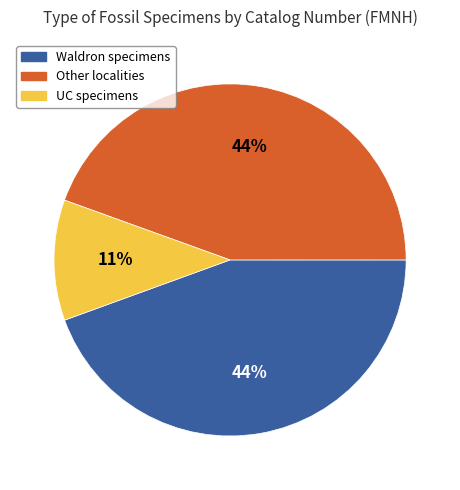

To the nearest percent, what is the difference between the UC specimens and Waldron specimens slice percentages?

33%